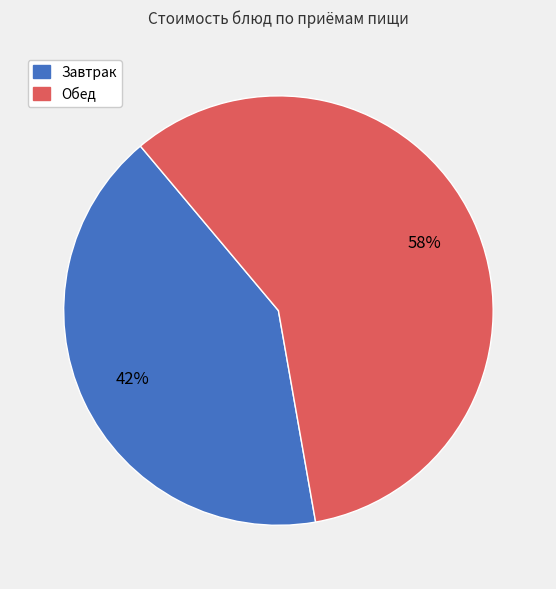

Is there a majority slice in this chart?

Yes